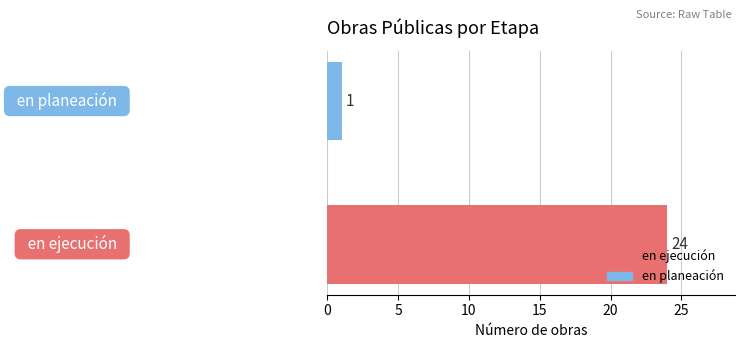

What is the difference between the maximum and minimum values?

23